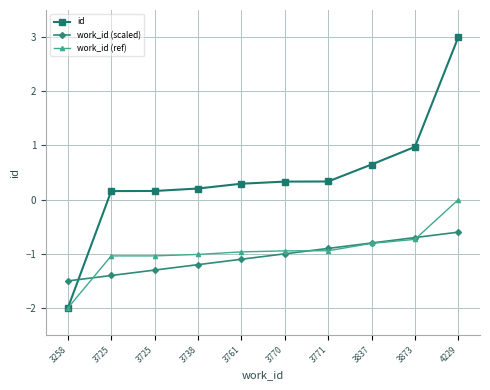

Is it true that work_id (scaled) equals -2.2 at 3258?

False